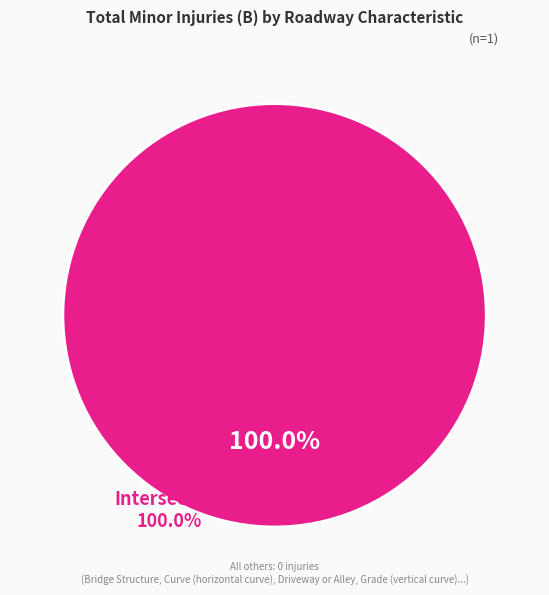

Count the number of slices in the pie.

1